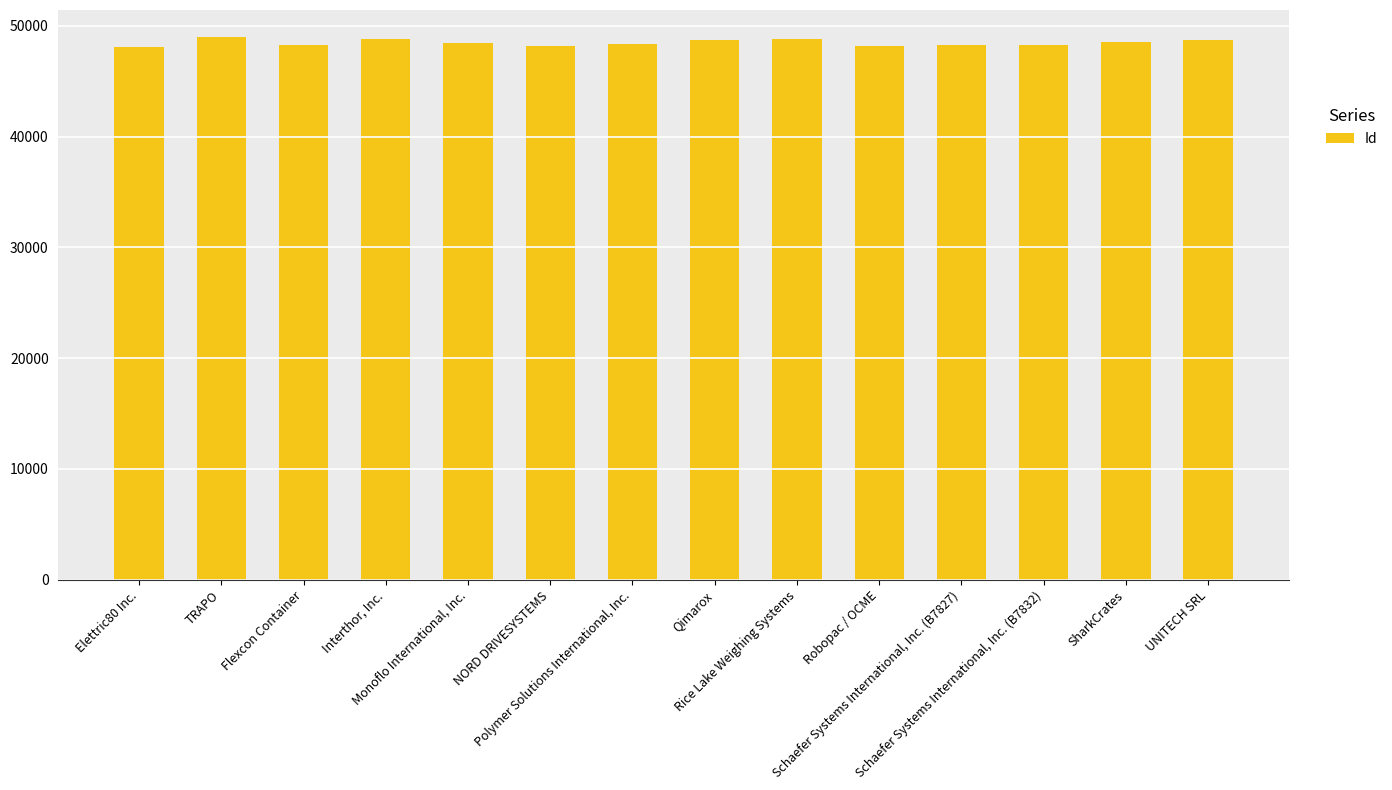

How many distinct data groups are displayed?

1